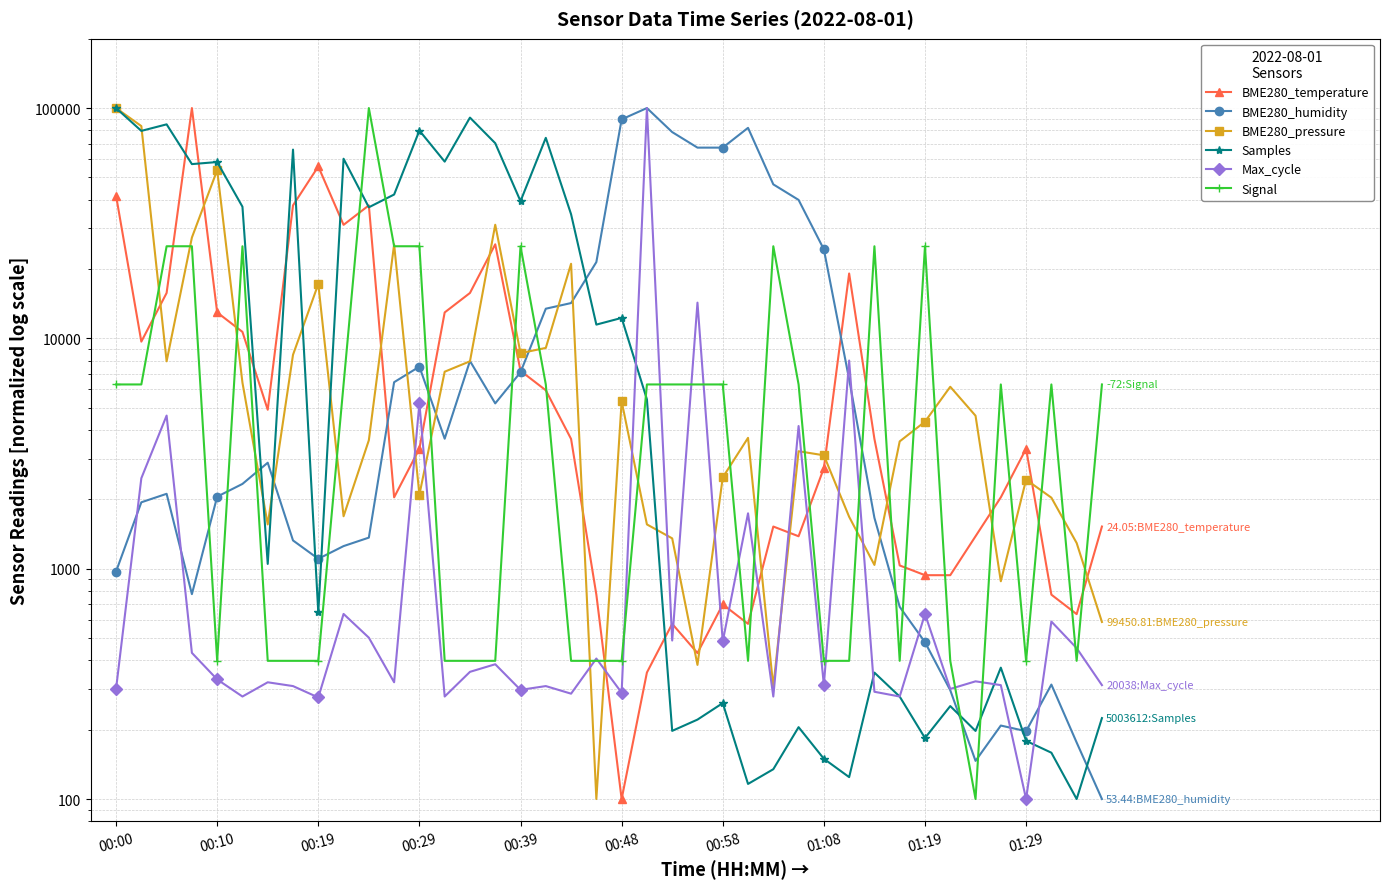

Does the chart have visible grid lines?

Yes